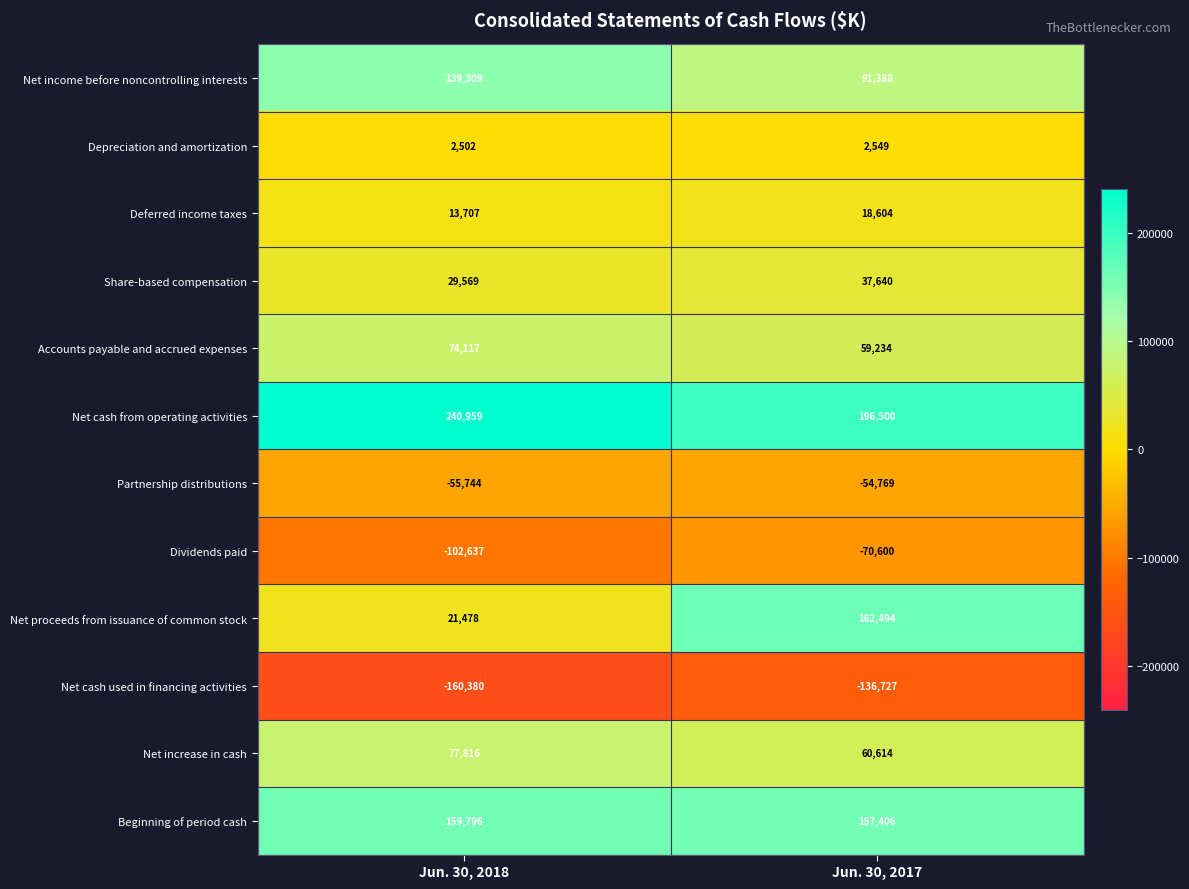

Which series has the largest total across all categories?

Net cash from operating activities